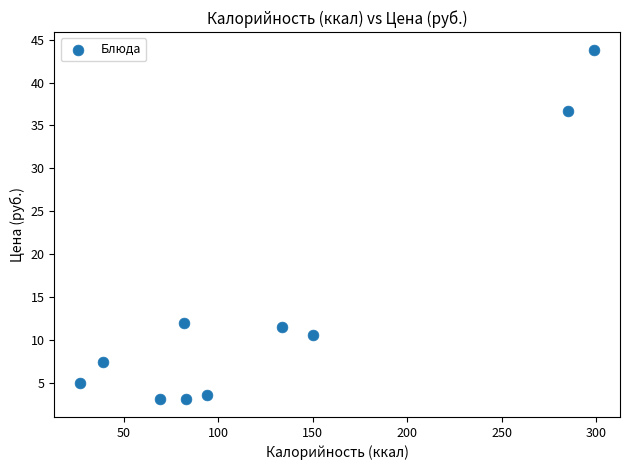

What is the average X value?

126.2